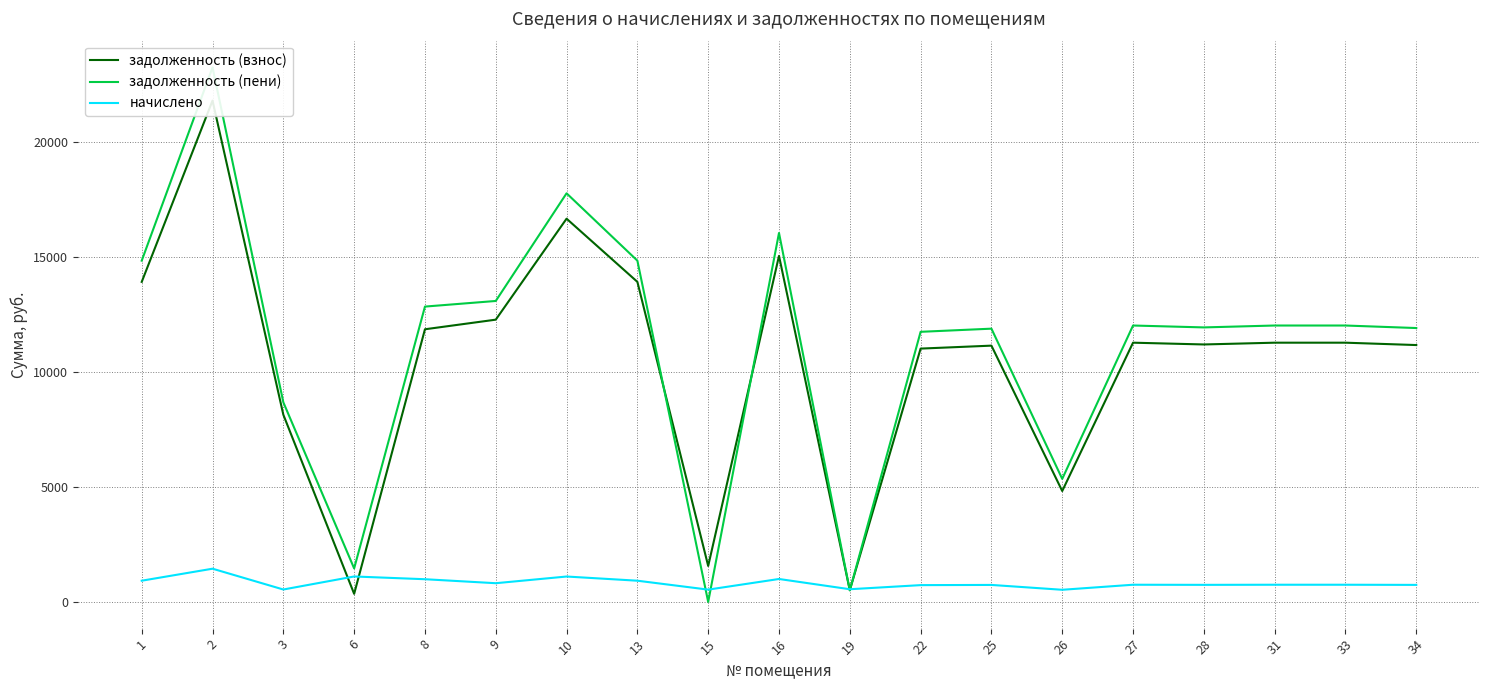

Which category has the highest value across all series?

2